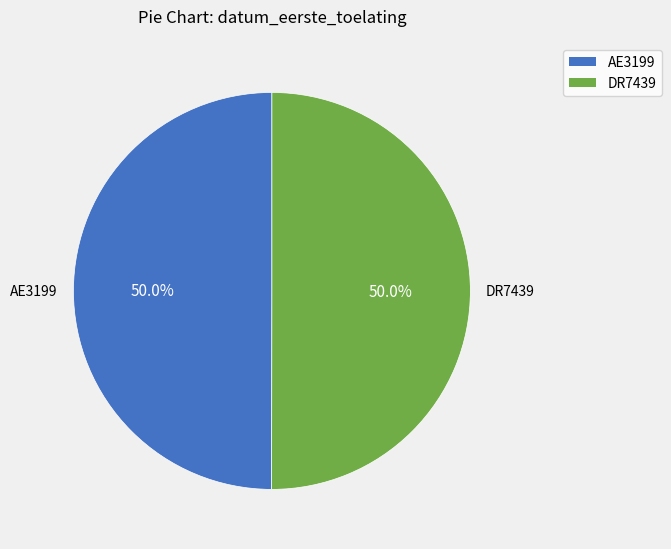

To the nearest percent, what percentage of the pie is AE3199?

50%